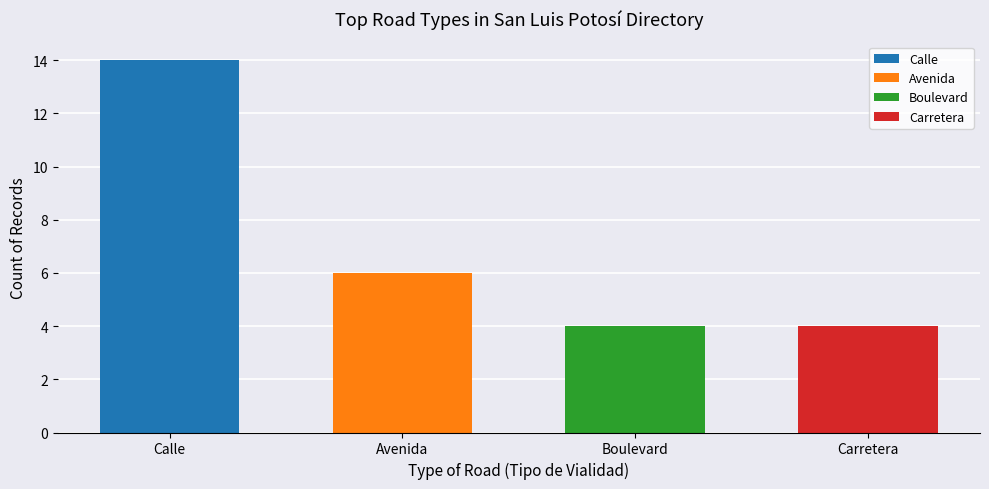

What is the difference between the second highest and second lowest values?

2